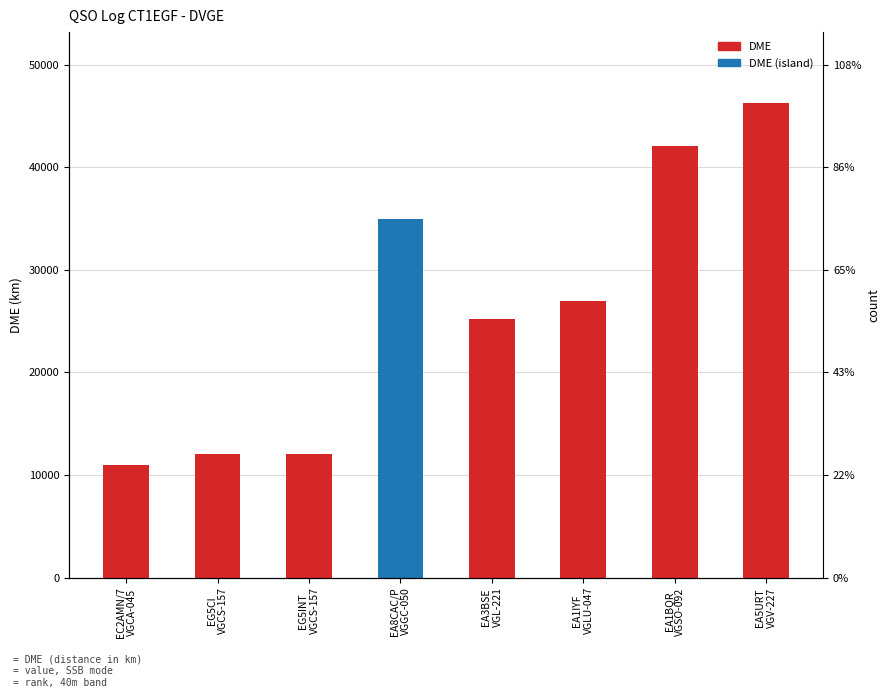

What position from the right is EG5INT
VGCS-157?

6